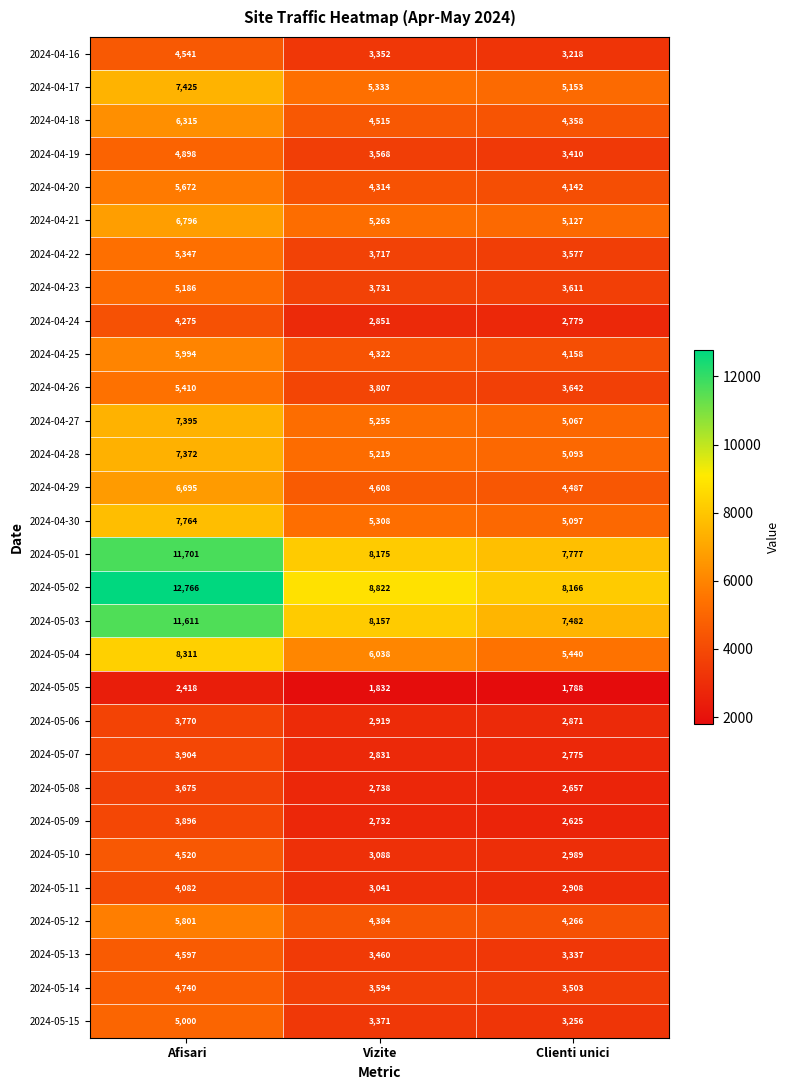

At how many categories does at least one series exceed 7068?

3